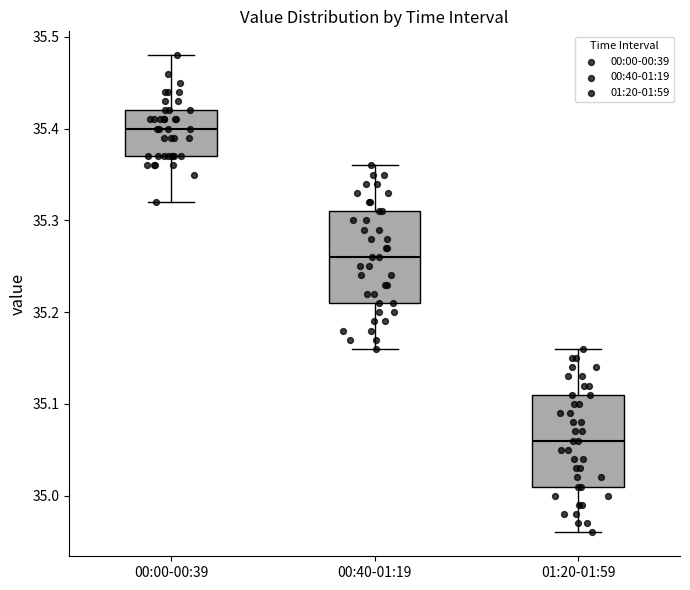

Reading left to right, transcribe this box plot: for each box, give where its median line is, the range the box spans, and where its two whiskers end, as read against the y-axis. The values are not printed on the chart, so give them approximately, as read against the axis.

00:00-00:39: median 35.40, box 35.37 to 35.42, whiskers 35.32 to 35.48
00:40-01:19: median 35.26, box 35.21 to 35.31, whiskers 35.16 to 35.36
01:20-01:59: median 35.06, box 35.01 to 35.11, whiskers 34.96 to 35.16